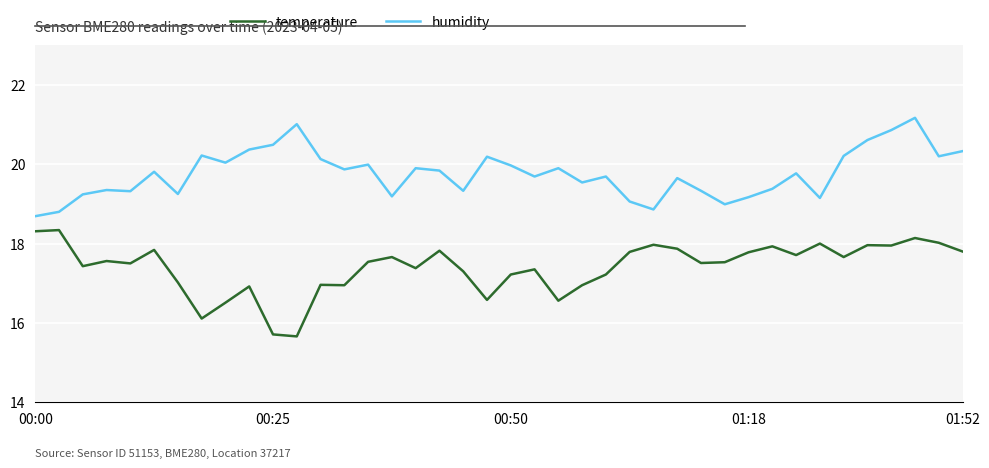

What is the highest value of the humidity series?

21.2